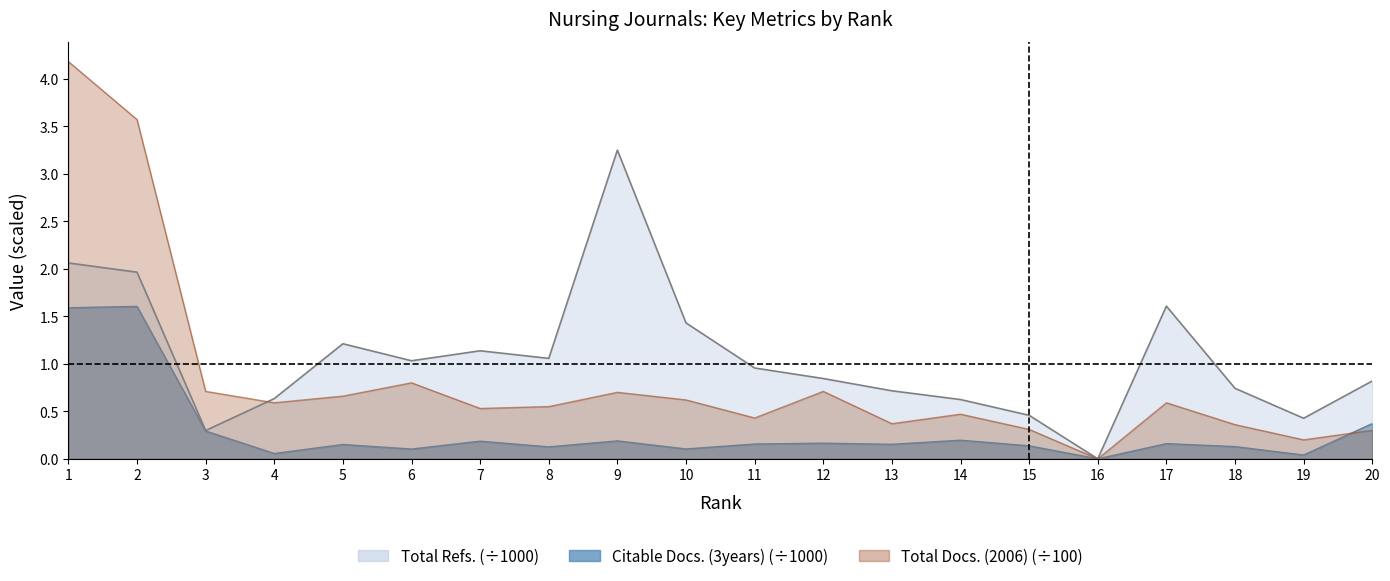

At which category does the chart reach its minimum across all series?

16